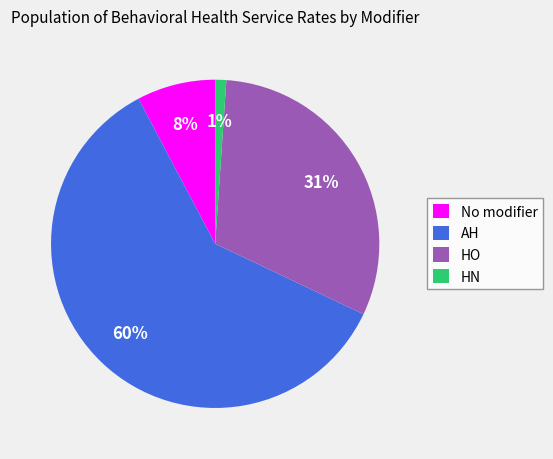

True or false: HO accounts for 16% of the total.

False